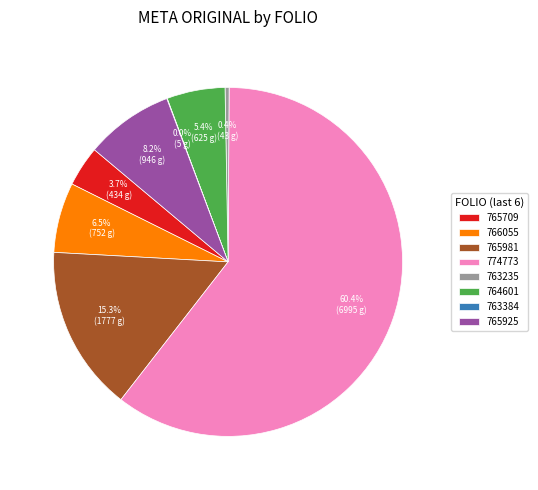

Which slice represents more than half of the pie?

774773